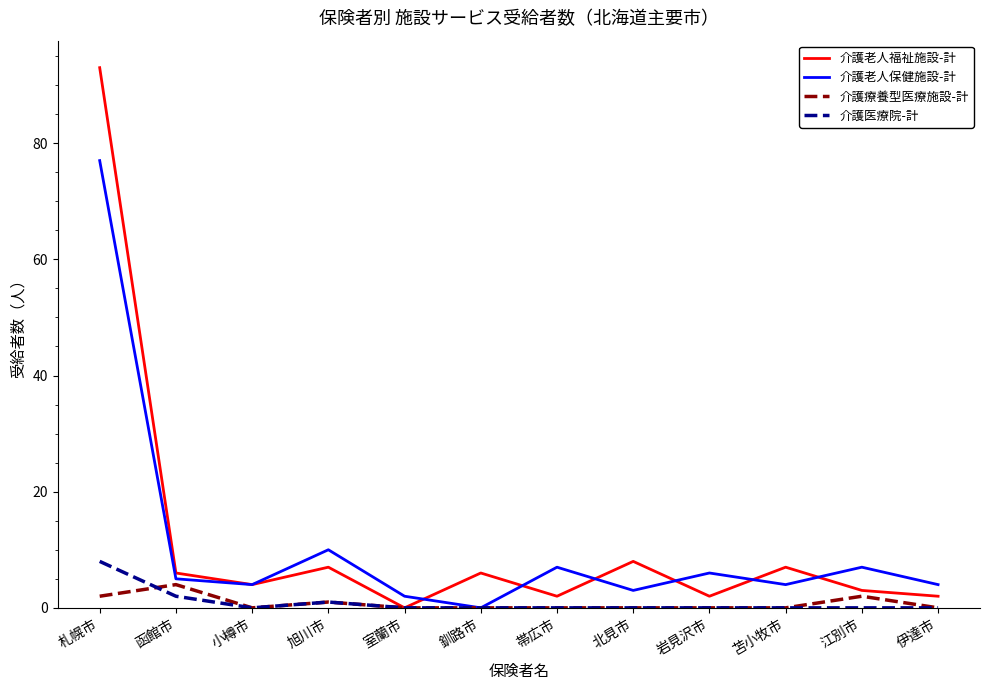

What is the spread (max minus min) of values at 江別市?

7